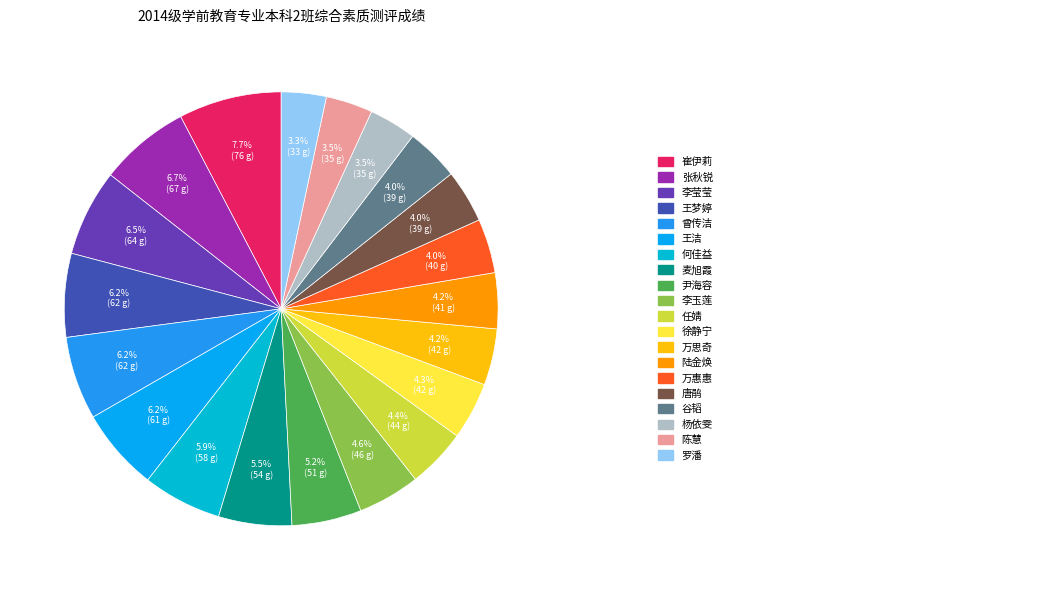

Which category has the biggest portion of the pie?

崔伊莉